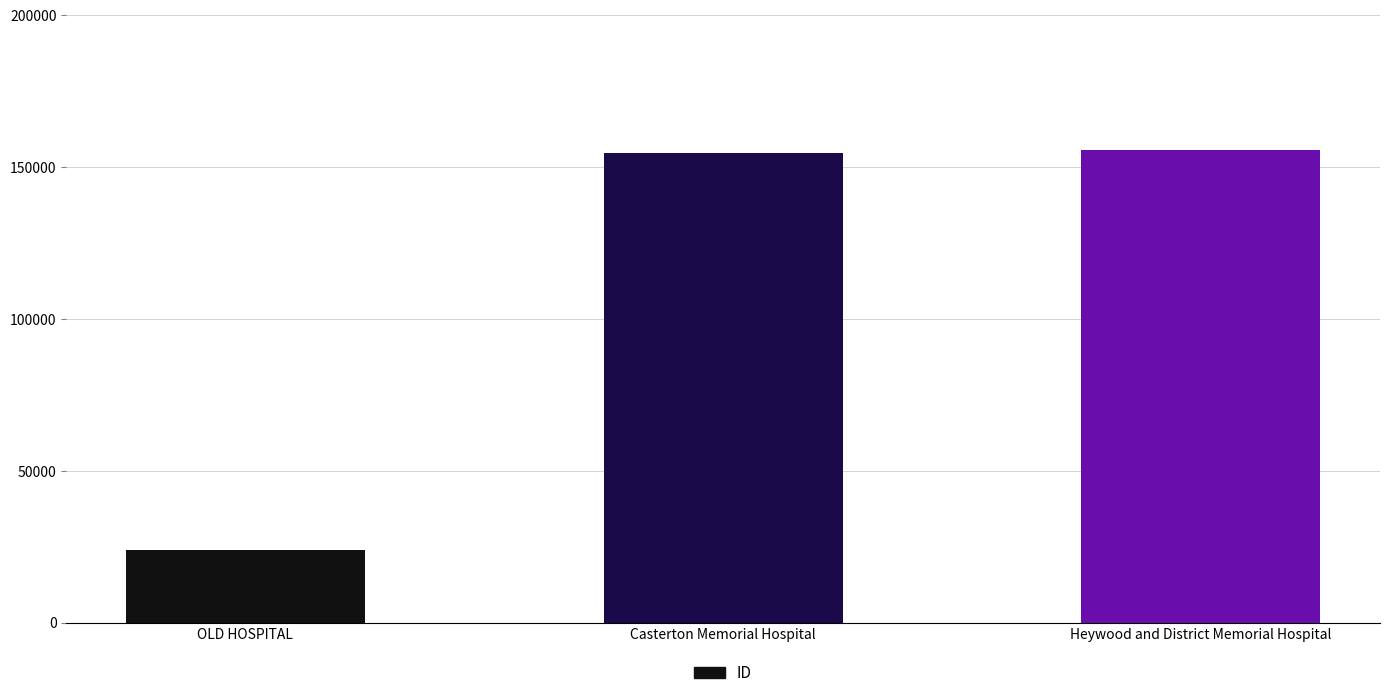

What is the value of the 2nd bar from the left?

154774